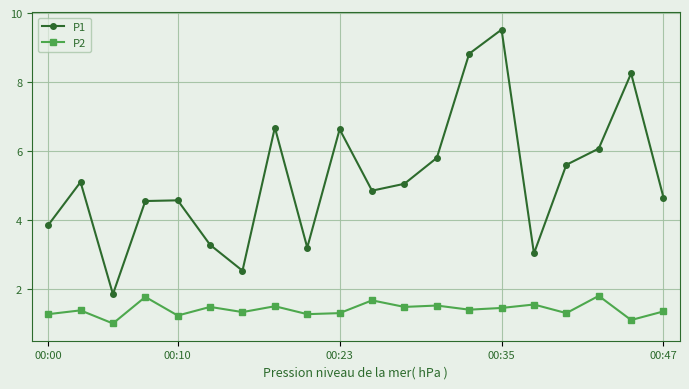

What is the difference between the second highest and minimum values in the P1 series?

7.0